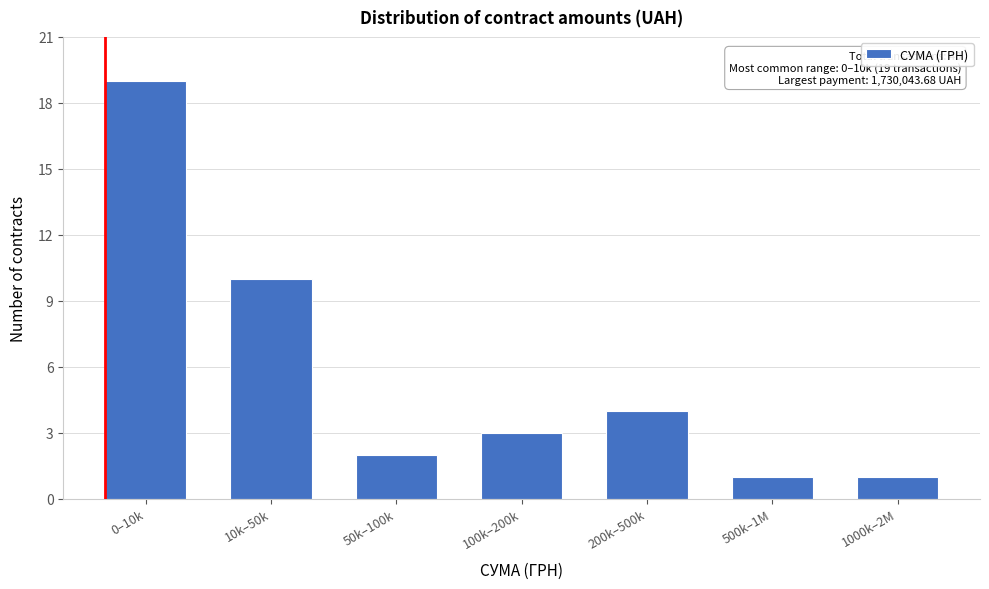

Reading left to right, transcribe all the data shown in this chart.

0–10k=19	10k–50k=10	50k–100k=2	100k–200k=3	200k–500k=4	500k–1M=1	1000k–2M=1